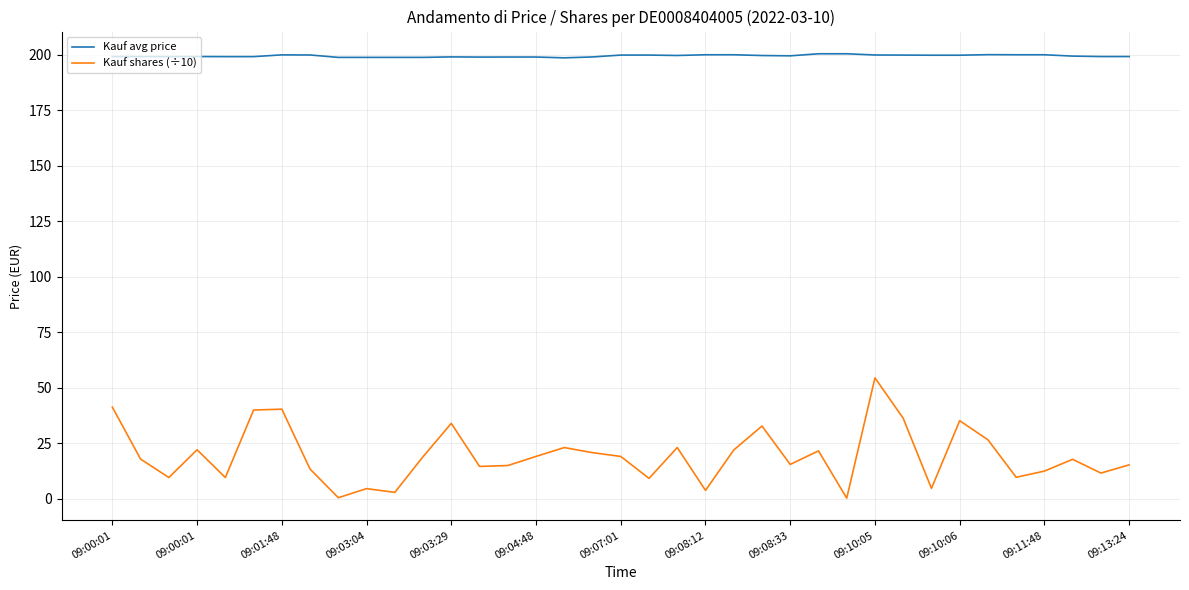

Which series has the widest spread of values?

Kauf shares (÷10)